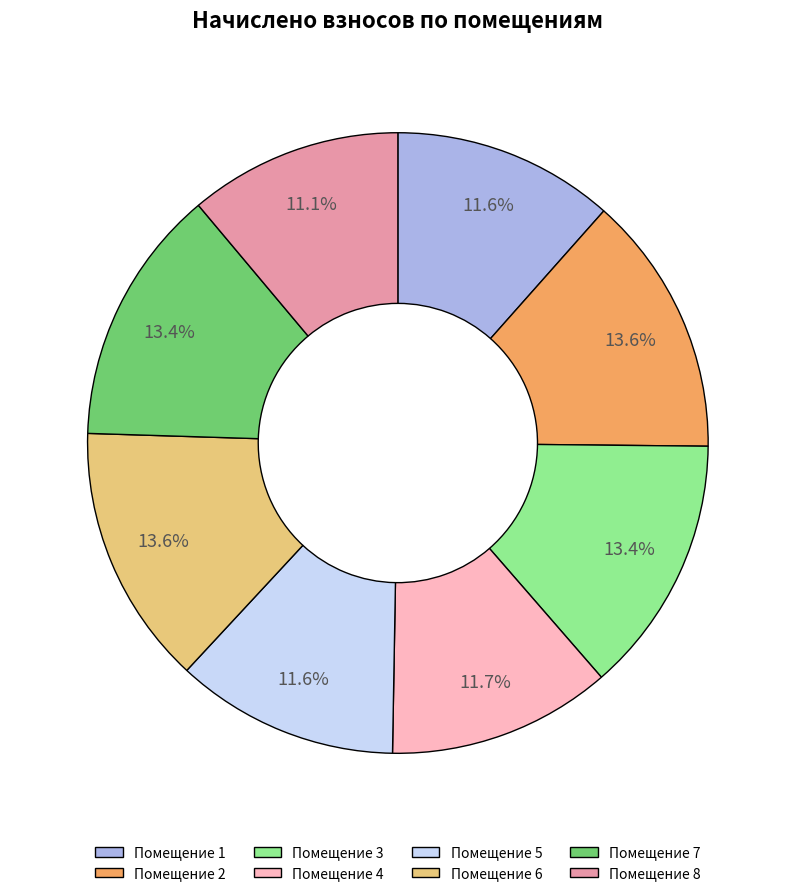

Combined, what portion of the pie is Помещение 5 and Помещение 2?

25.2%